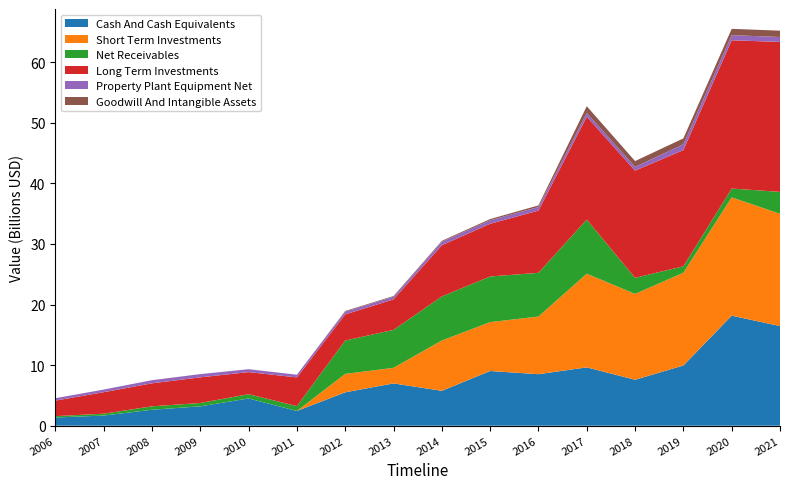

Reading right to left, extract all data points from this chart.

Cash And Cash Equivalents: 16446313000	18164024000	9936735000	7582099000	9629143000	8502049000	9026189000	5757271000	6981002000	5508037000	2432187000	4495482000	3192327000	2631082000	1670612000	1351656000
Short Term Investments: 18544993000	19527040000	15314195000	14173910000	15459660000	9518398000	8067164000	8303176000	2573187000	3037016000	0	0	0	0	0	0
Net Receivables: 3607789000	1460626000	1059163000	2659813000	8938413000	7214583000	7540439000	7275404000	6262337000	5516217000	797448000	706720000	553849000	568258000	308178000	221828000
Long Term Investments: 24756003000	24477344000	19190632000	17692678000	16986352000	10273831000	8701427000	8451614000	5031603000	4317440000	4741773000	3643166000	4234749000	3793779000	3549375000	2565677000
Property Plant Equipment Net: 815118000	844427000	950943000	622525000	612639000	589820000	579158000	577202000	445242000	445424000	444248000	481962000	534570000	520355000	432157000	397400000
Goodwill And Intangible Assets: 1044749000	1042585000	979262000	954546000	1116933000	267401000	199361000	145837000	110976000	112583000	0	0	0	0	0	0